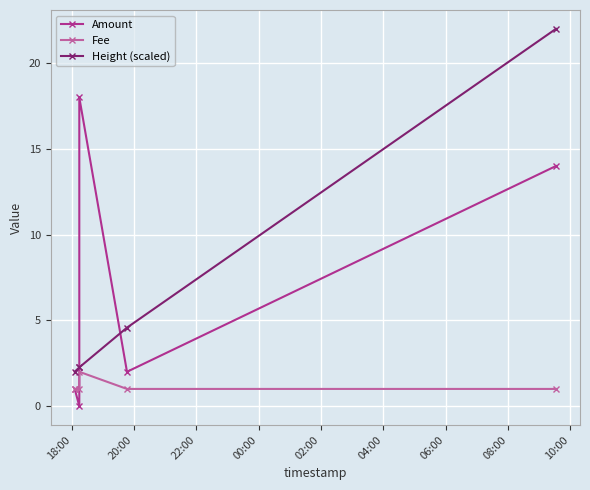

Is this an area chart (filled region under the line)?

No